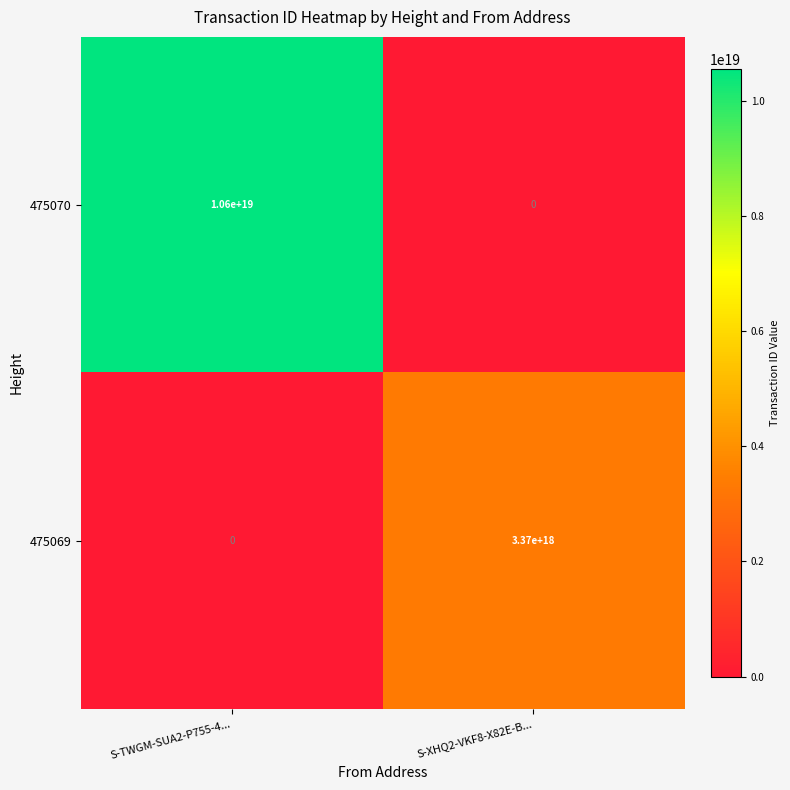

List the series in order of their peak value, lowest first.

475069, 475070